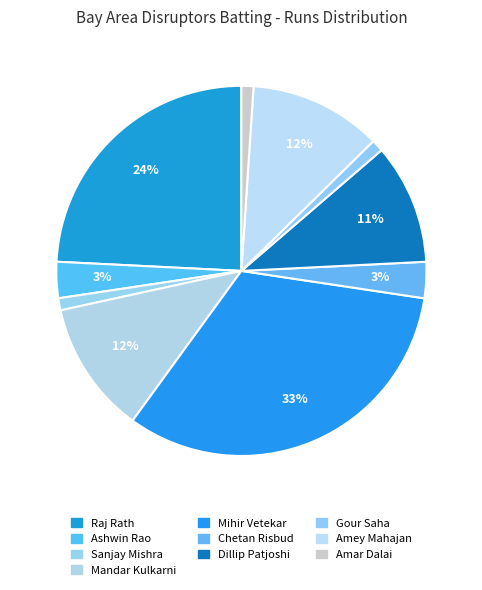

Combined, what portion of the pie is Mandar Kulkarni and Sanjay Mishra?

12.6%